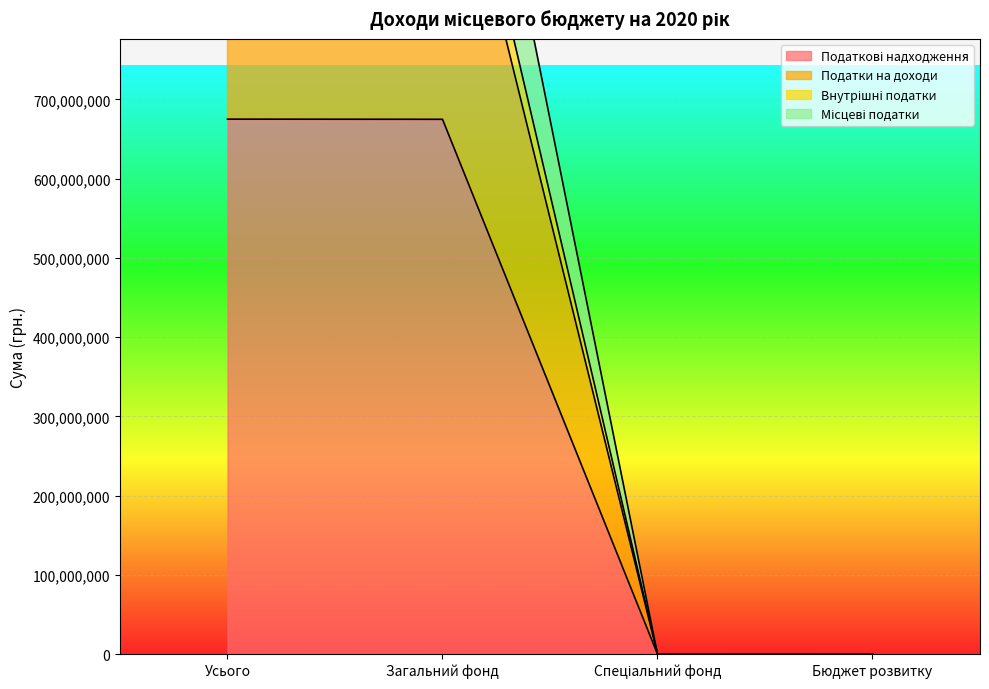

What is the sum of the Податки на доходи values at Загальний фонд and Бюджет розвитку?

1349690000